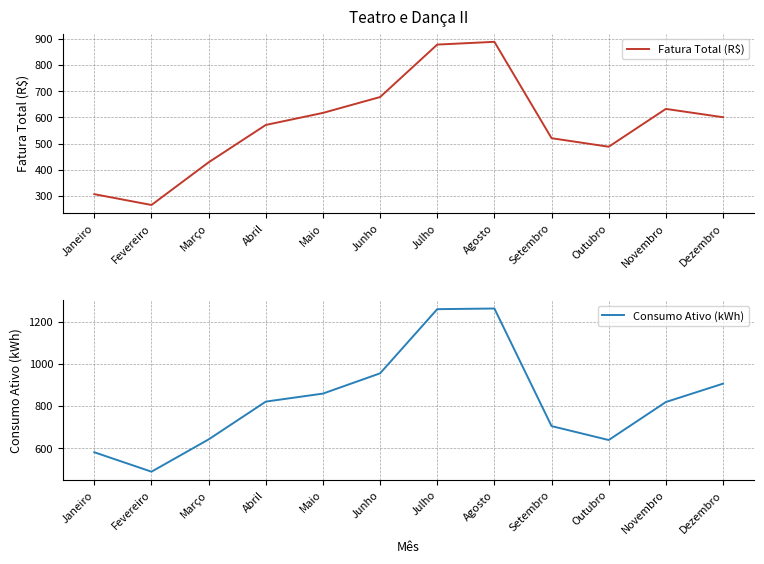

List the series in order of their peak value, highest first.

Consumo Ativo (kWh), Fatura Total (R$)